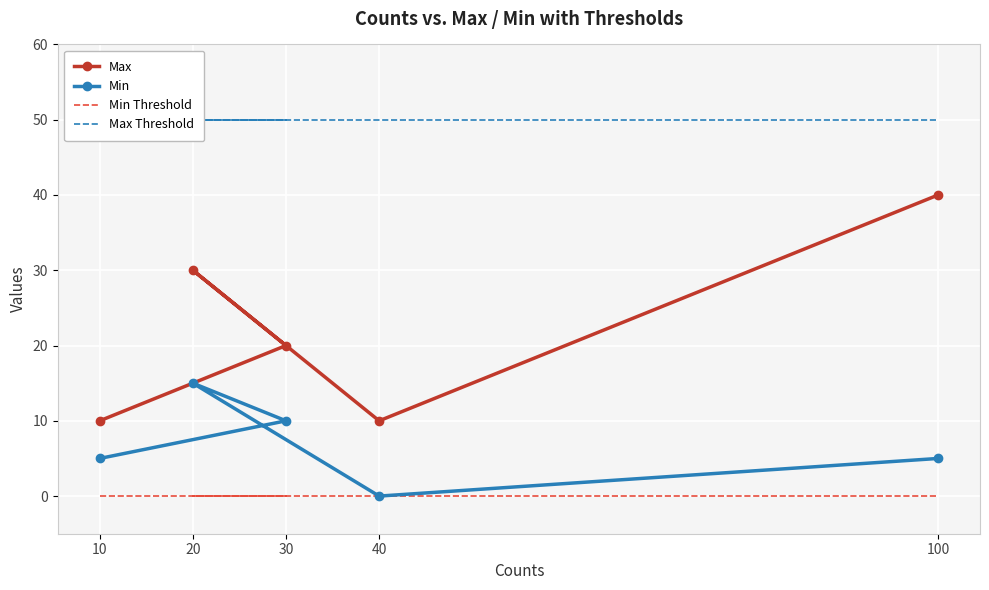

Is the value of Min Threshold at 100 greater than the value of Min at 20?

No